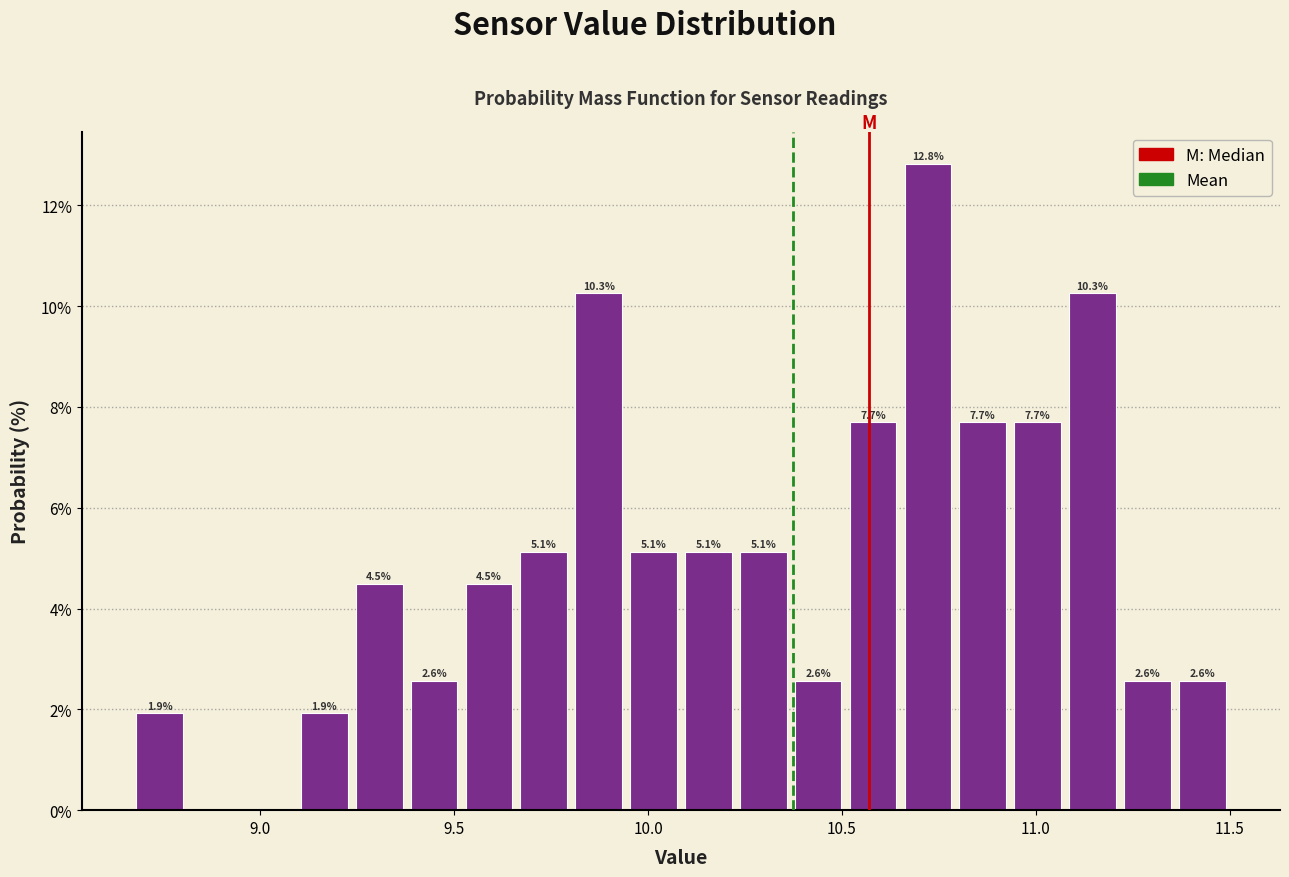

Around what value on the x-axis is the tallest bar? Give the approximate position of its centre, as read against the axis.

10.70